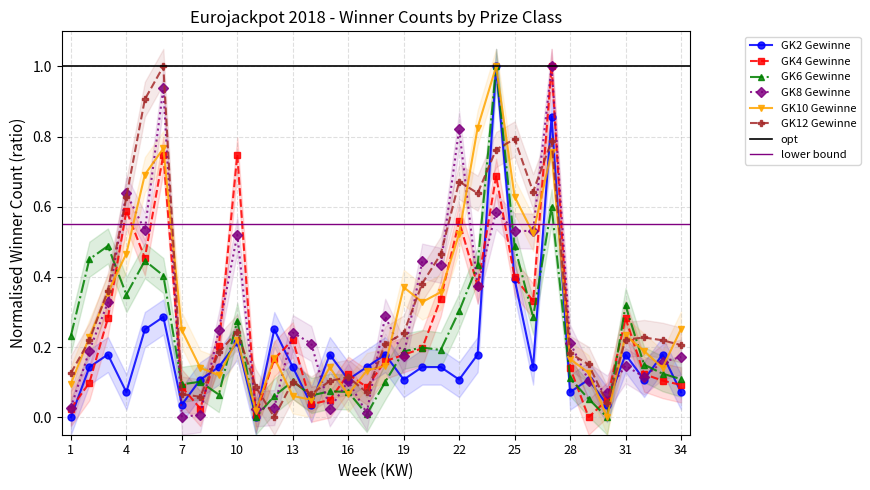

How many values in the GK12 Gewinne series exceed 0?

33